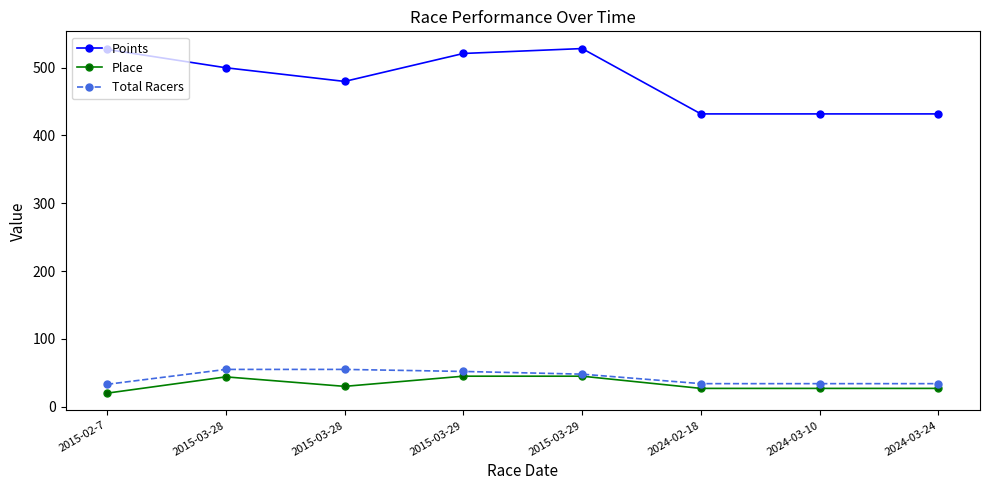

The Place series shows 36.8 at 2024-02-18. True or false?

False